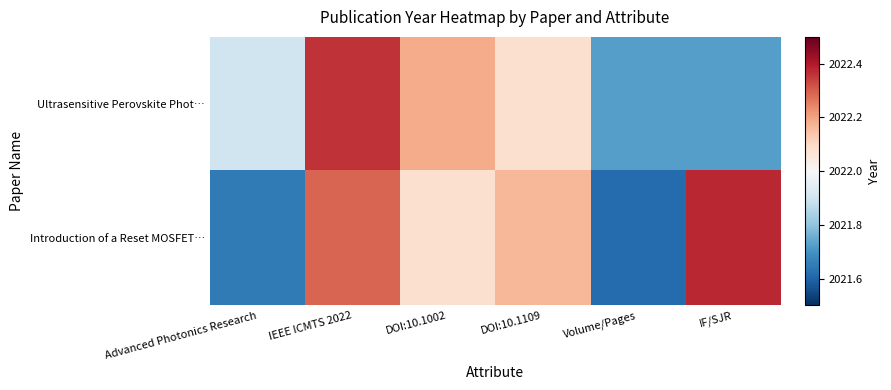

Reading left to right, extract all data points from this chart.

Ultrasensitive Perovskite Phot…: Advanced Photonics Research=2021.9	IEEE ICMTS 2022=2022.4	DOI:10.1002=2022.2	DOI:10.1109=2022.1	Volume/Pages=2021.7	IF/SJR=2021.7
Introduction of a Reset MOSFET…: Advanced Photonics Research=2021.6	IEEE ICMTS 2022=2022.3	DOI:10.1002=2022.1	DOI:10.1109=2022.2	Volume/Pages=2021.6	IF/SJR=2022.4